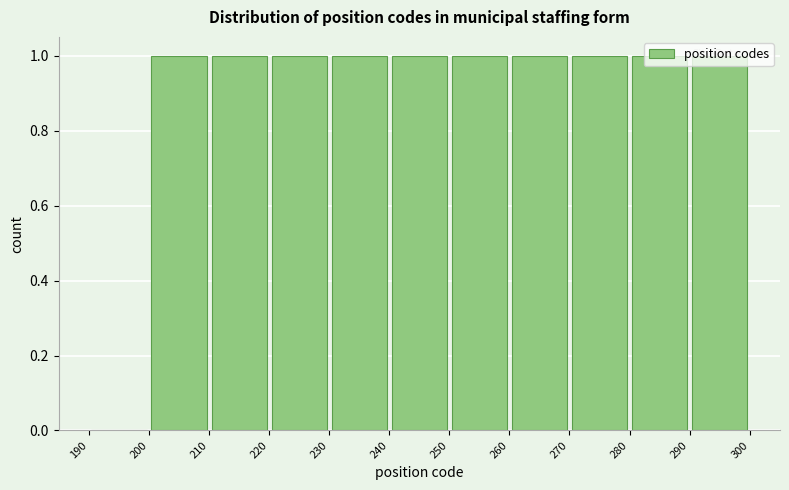

What is the height of the bar covering 280 to 290 on the x-axis? The values are not printed on the chart, so give them approximately, as read against the axis.

1